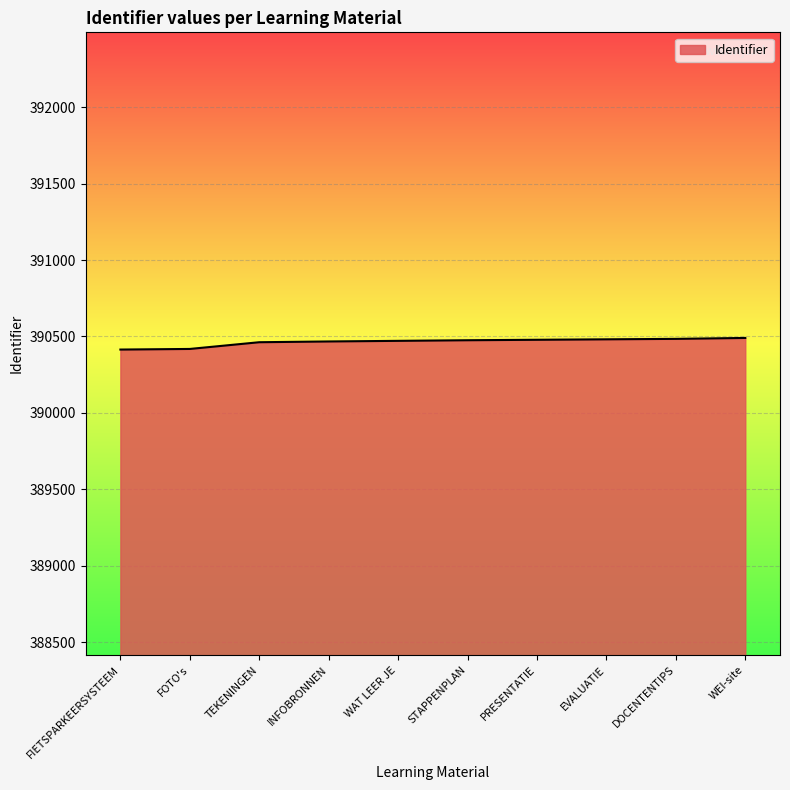

What value does the data have at PRESENTATIE?

390478